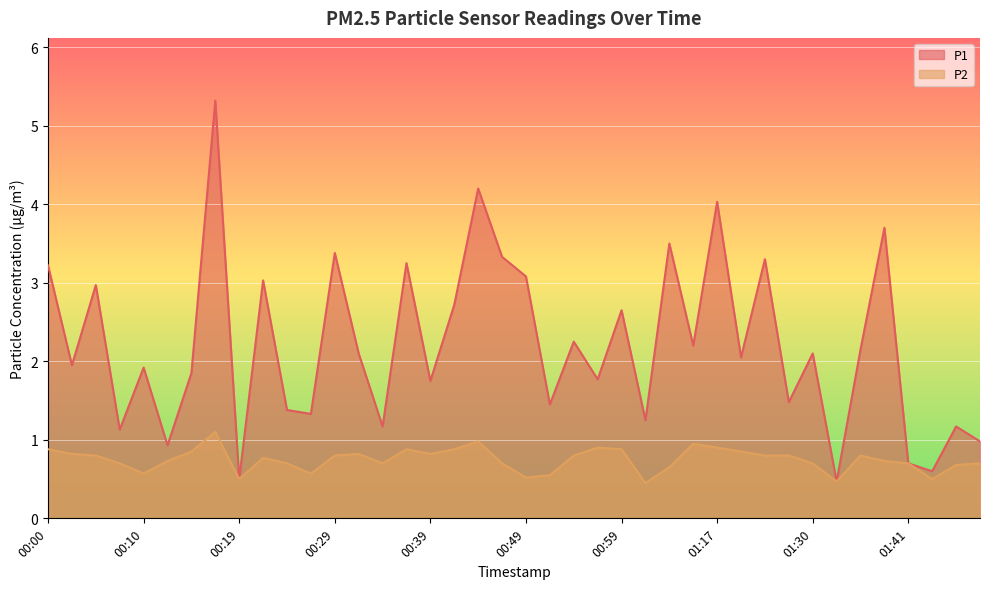

At which category does P1 reach its first local peak?

00:05